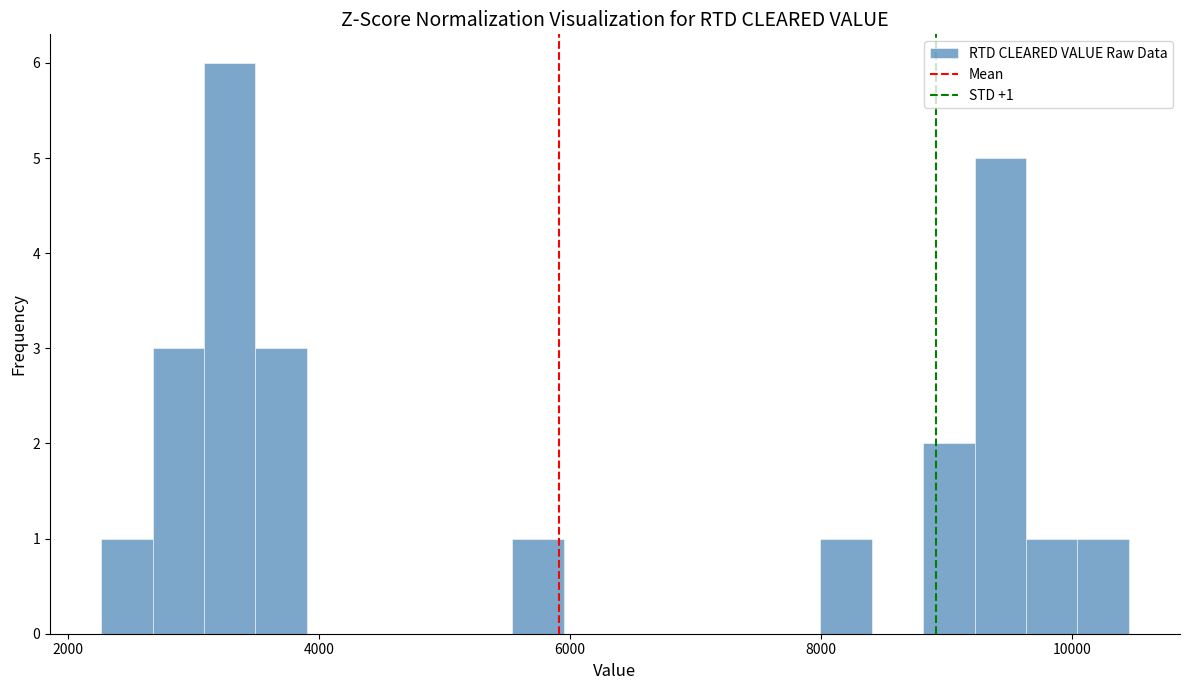

Read against the x-axis, roughly where is the centre of the tallest bar?

3200